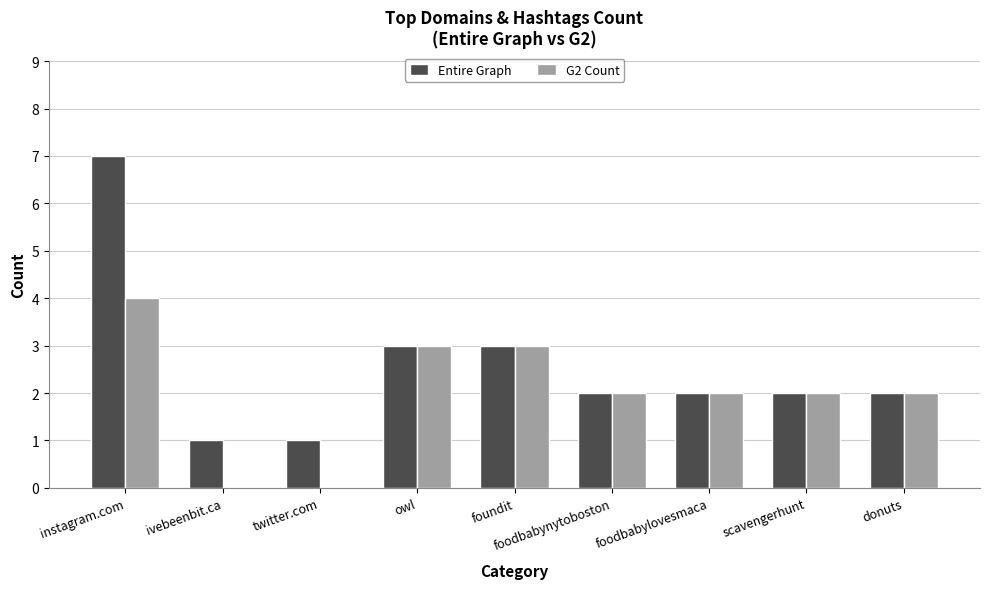

At which label does G2 Count reach its peak?

instagram.com